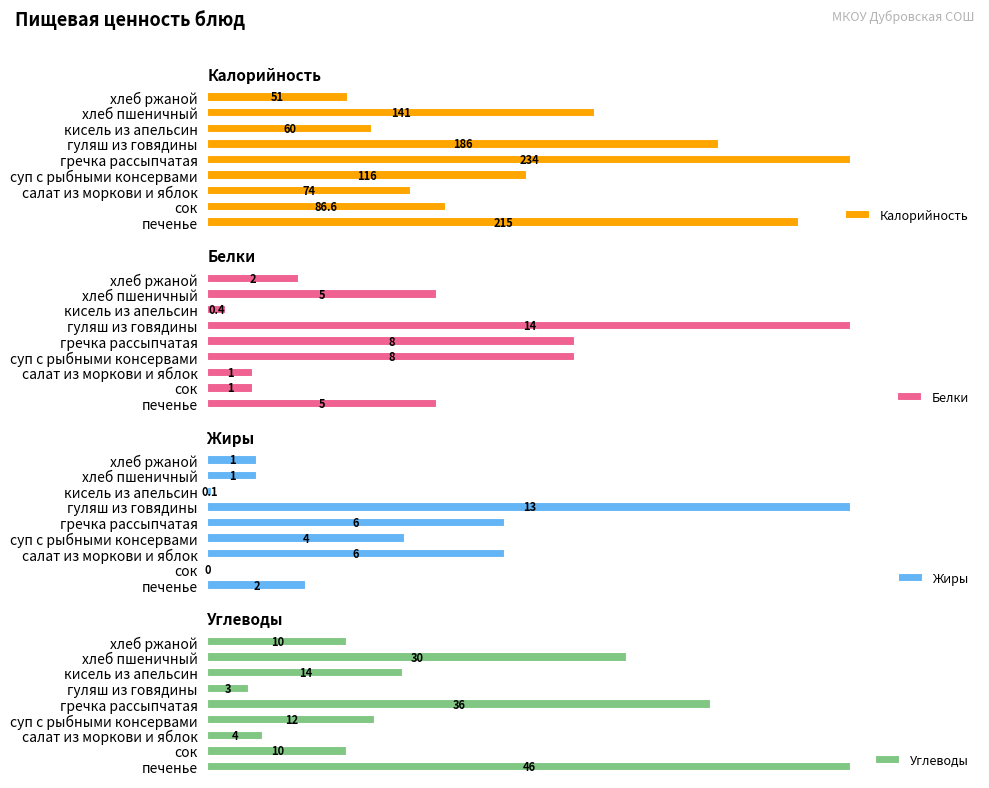

Which category has the highest value in the Жиры series?

гуляш из говядины